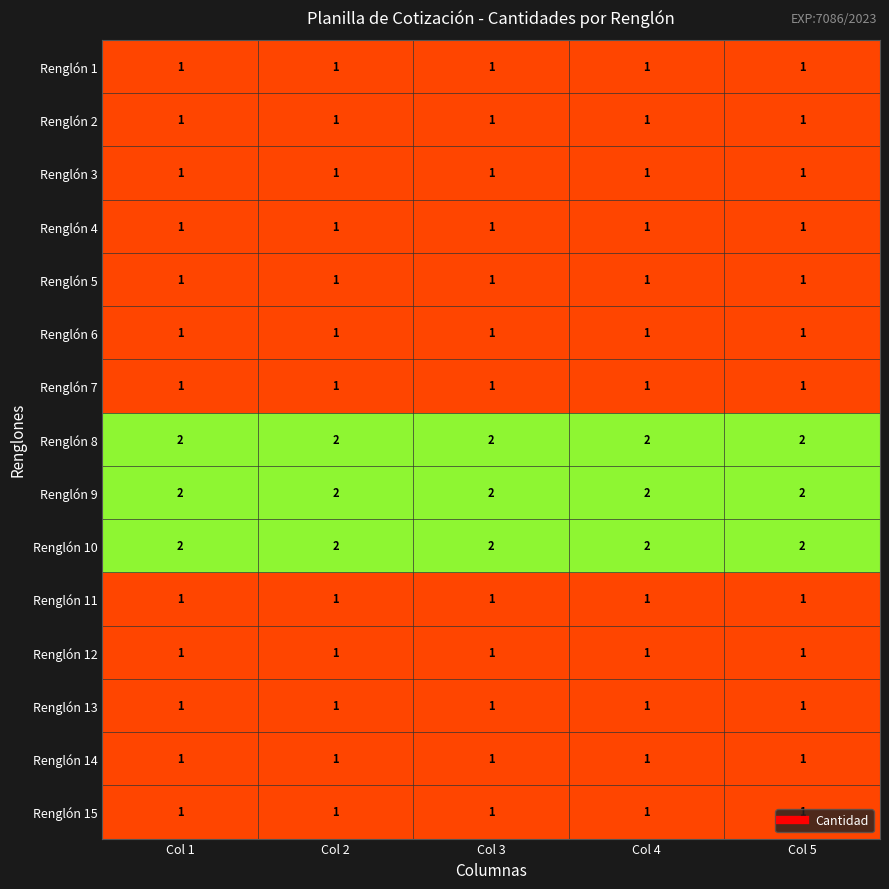

What is the smallest value displayed?

1